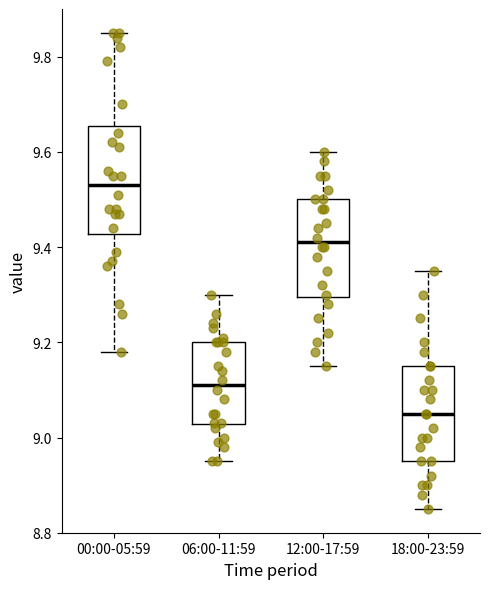

Which box is the tallest, from its lower edge to its upper edge?

00:00-05:59